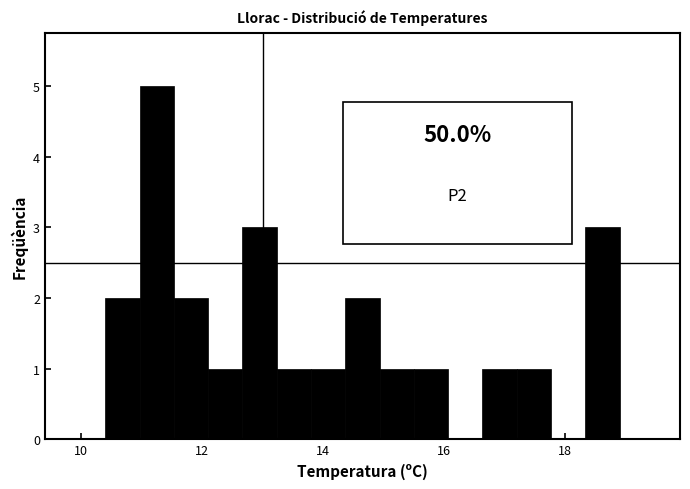

Read against the x-axis, roughly where is the centre of the tallest bar?

11.2